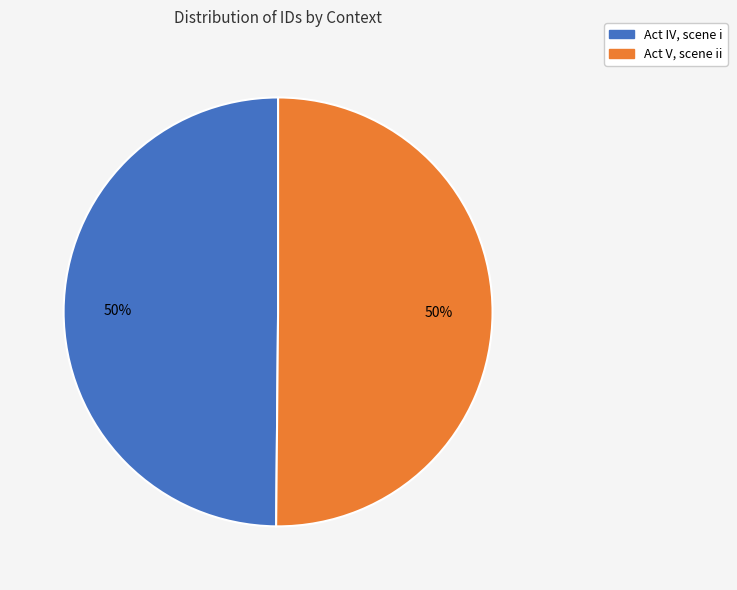

To the nearest percent, what is the average slice percentage?

50%